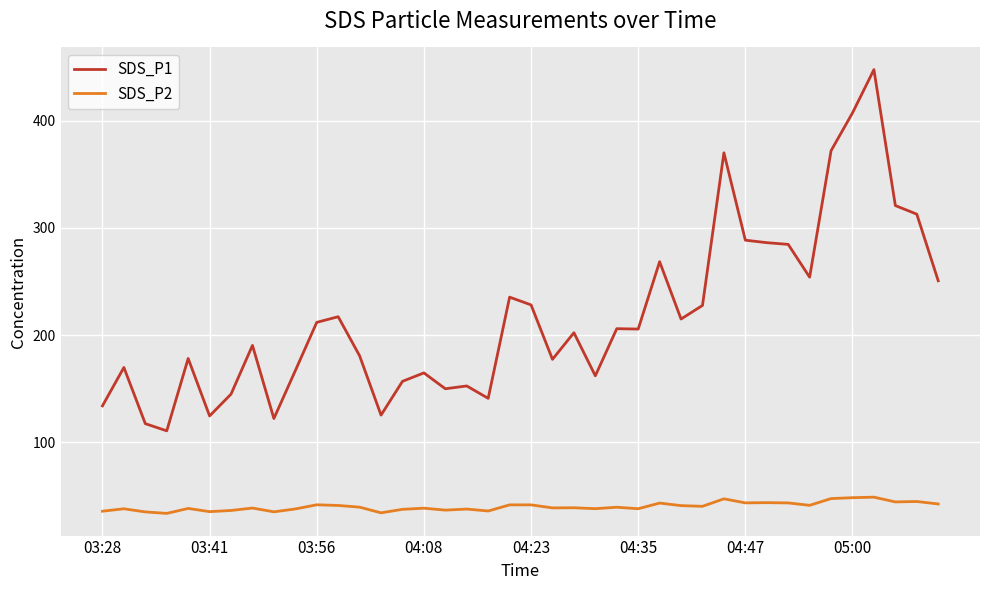

Which series has the widest spread of values?

SDS_P1